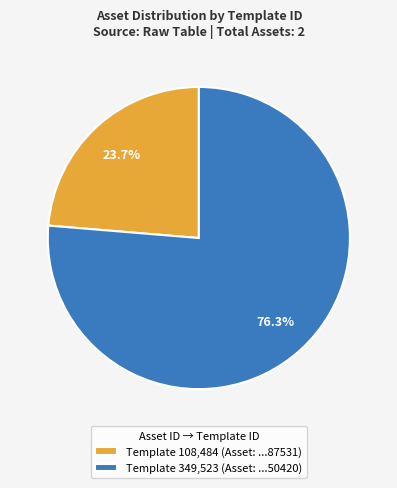

Which category has the biggest portion of the pie?

Template 349,523 (Asset: ...50420)